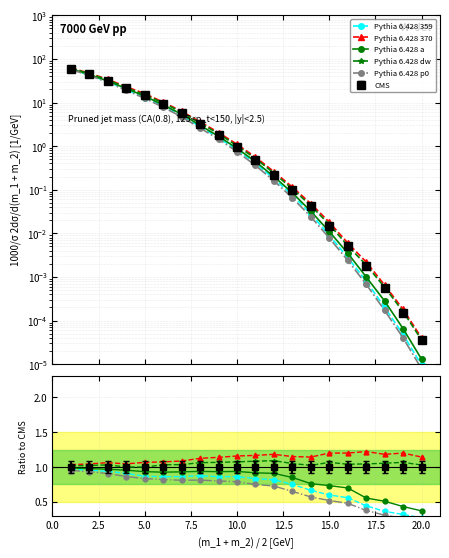

Is it true that Pythia 6.428 a equals 0.2 at 13?

False